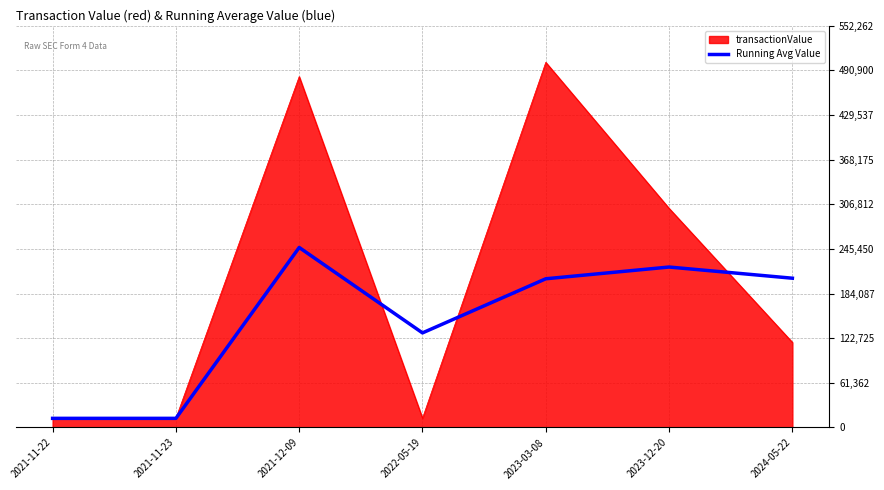

What is the greatest value displayed?

502057